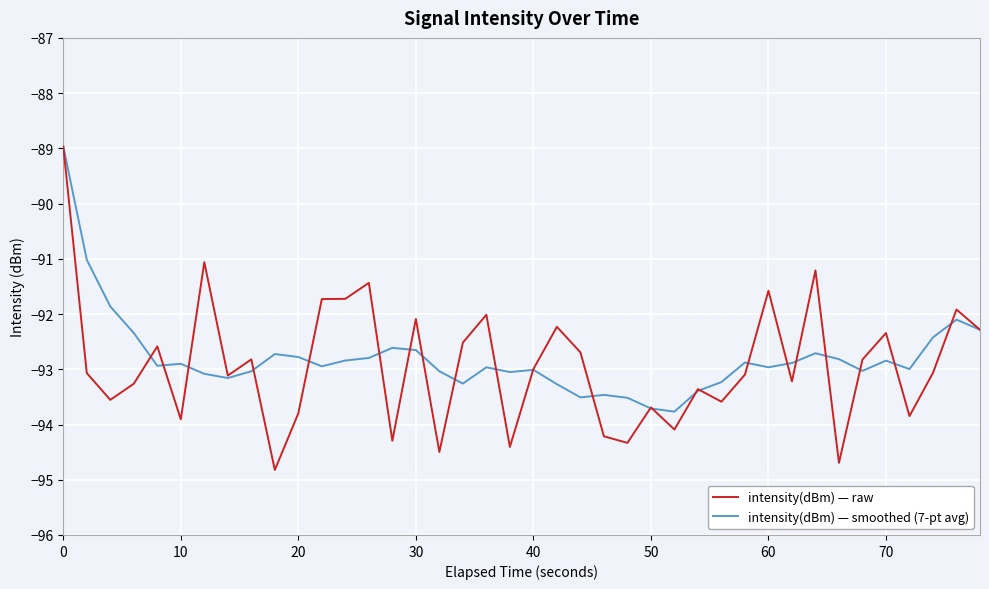

What is the highest value of the intensity(dBm) — raw series?

-89.0